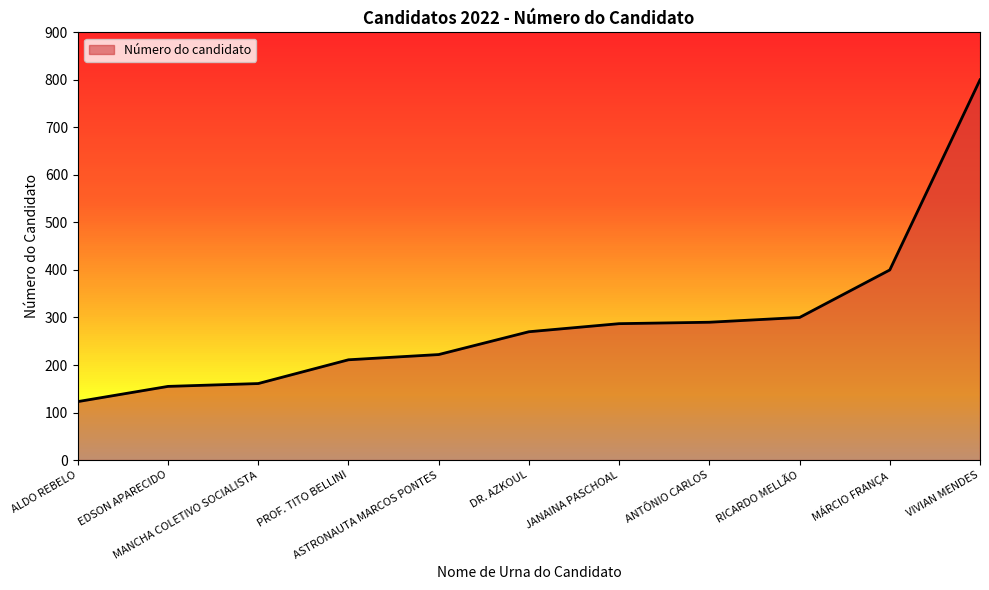

Which has a higher value, ASTRONAUTA MARCOS PONTES or MÁRCIO FRANÇA?

MÁRCIO FRANÇA